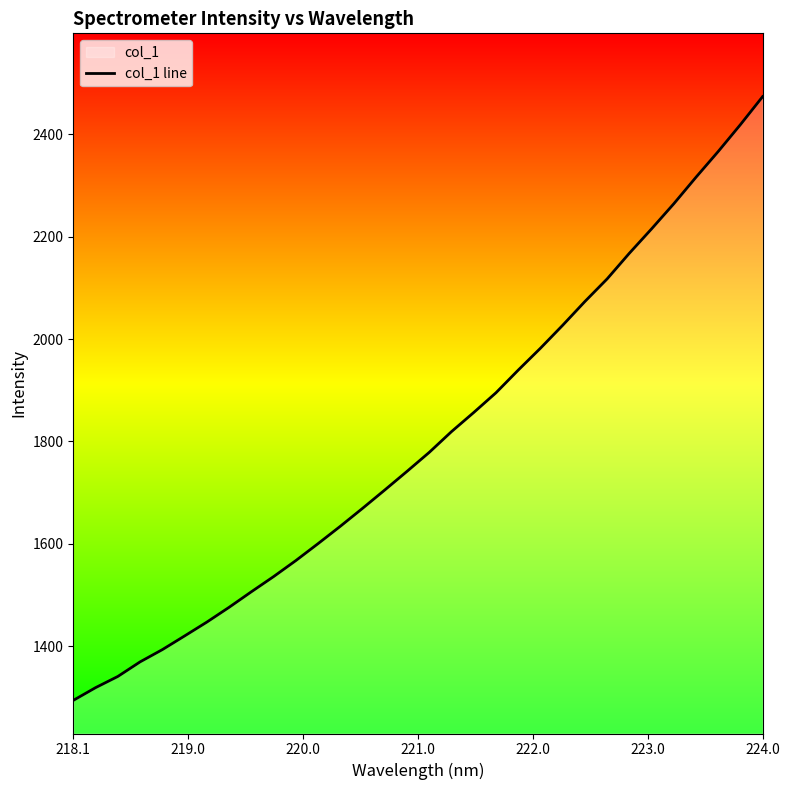

What is the smallest value displayed?

1294.1